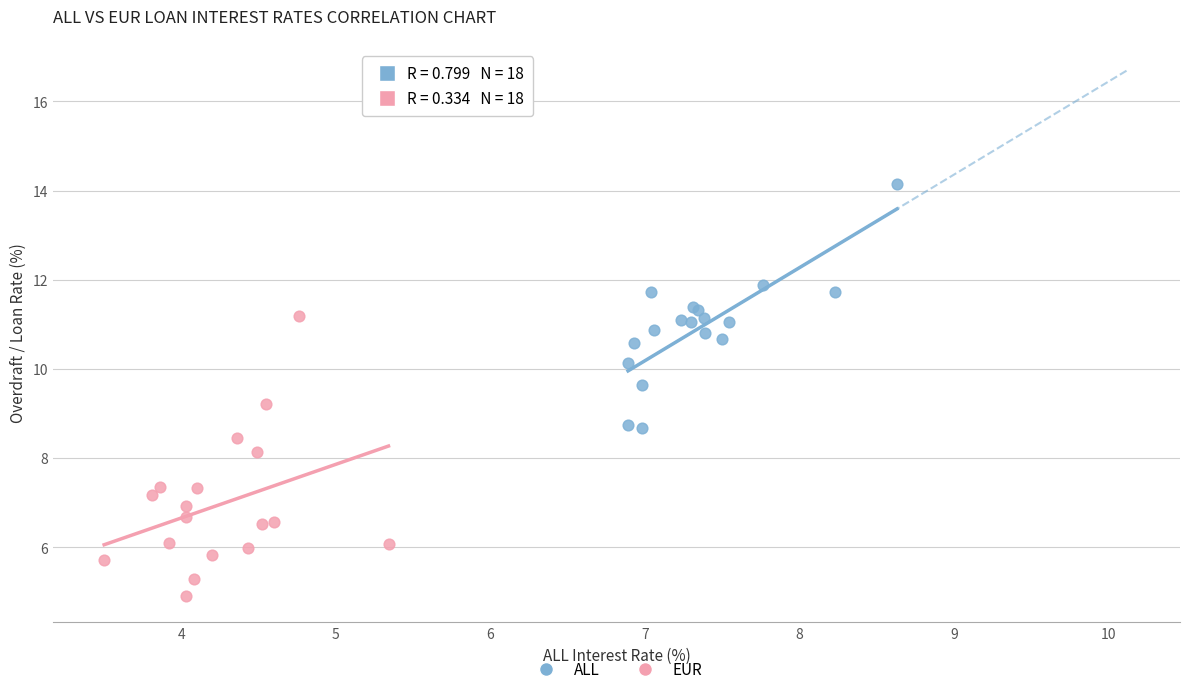

Which series contains the highest Y value?

ALL